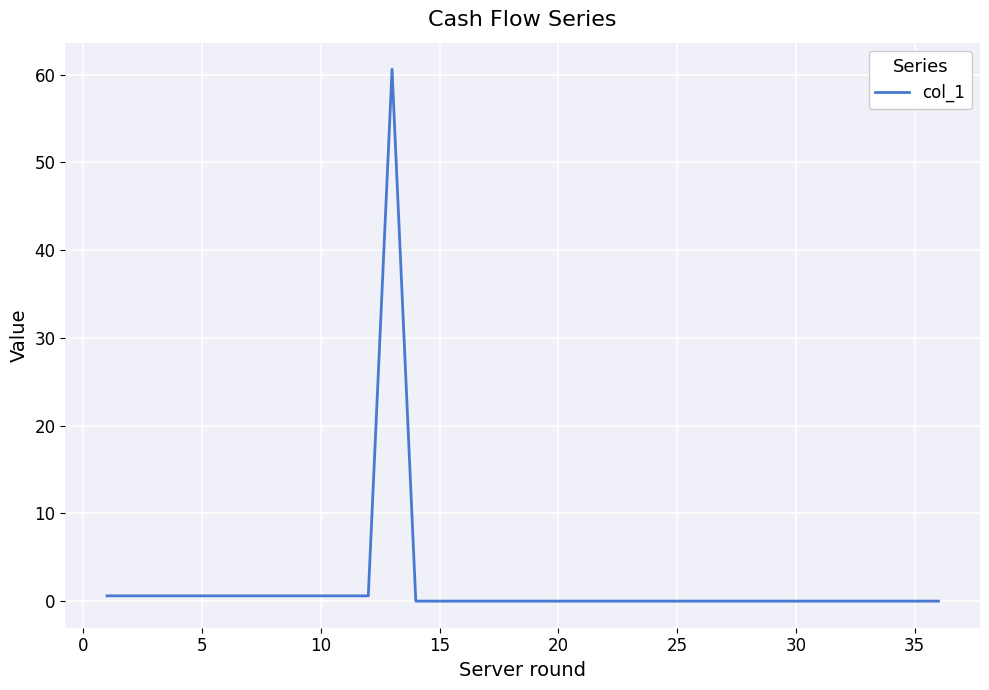

Does the chart have visible grid lines?

Yes